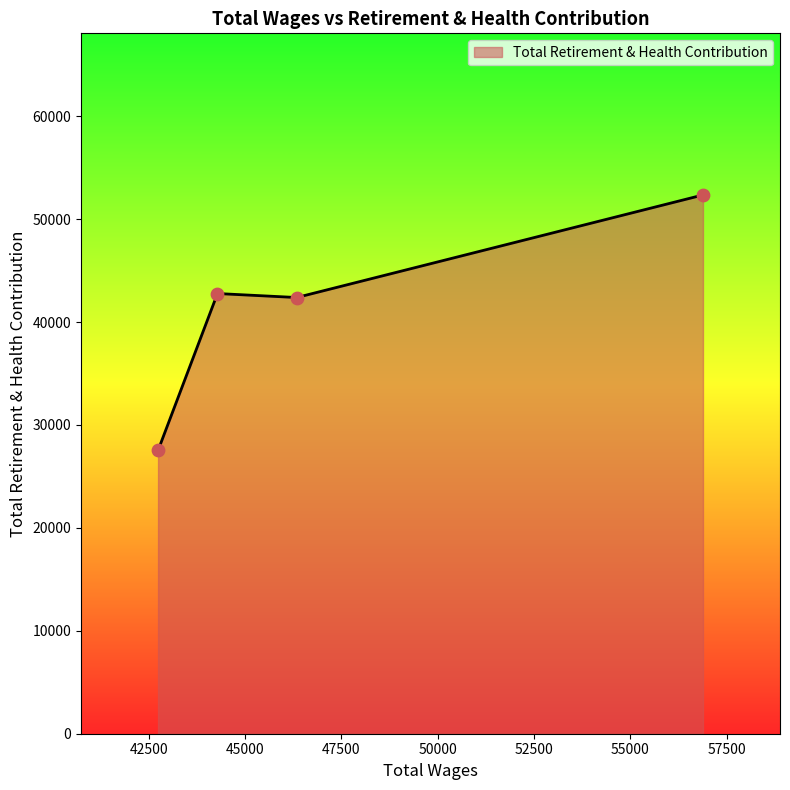

What is the sum of all values?

165020